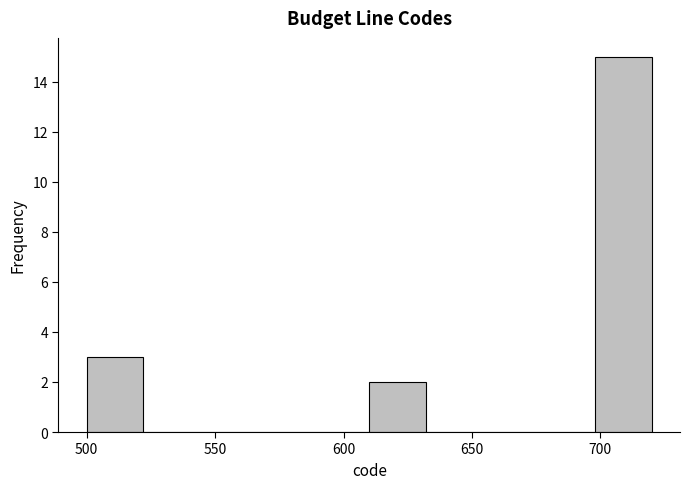

Reading left to right, list every bar in this chart as the range it spans on the x-axis followed by its height. Neither the bar edges nor the heights are printed on the chart, so give them approximately, as read against the axes.

500 to 522: 3
522 to 544: 0
544 to 566: 0
566 to 588: 0
588 to 610: 0
610 to 632: 2
632 to 654: 0
654 to 676: 0
676 to 698: 0
698 to 720: 15